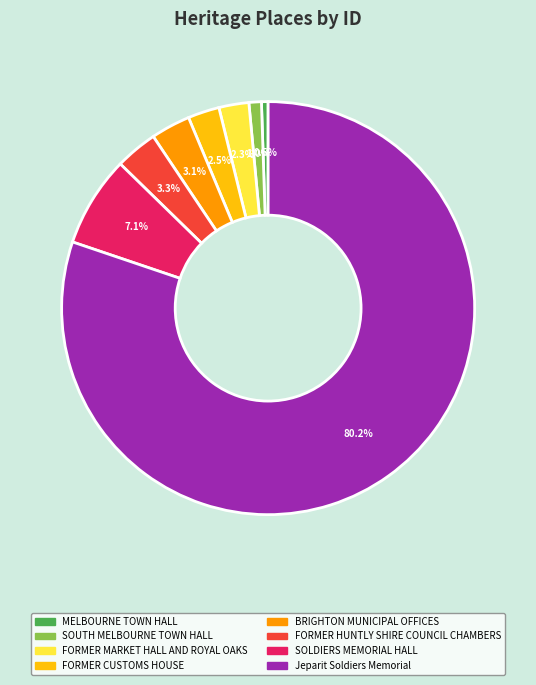

What is the total percentage of MELBOURNE TOWN HALL and FORMER HUNTLY SHIRE COUNCIL CHAMBERS?

3.8%